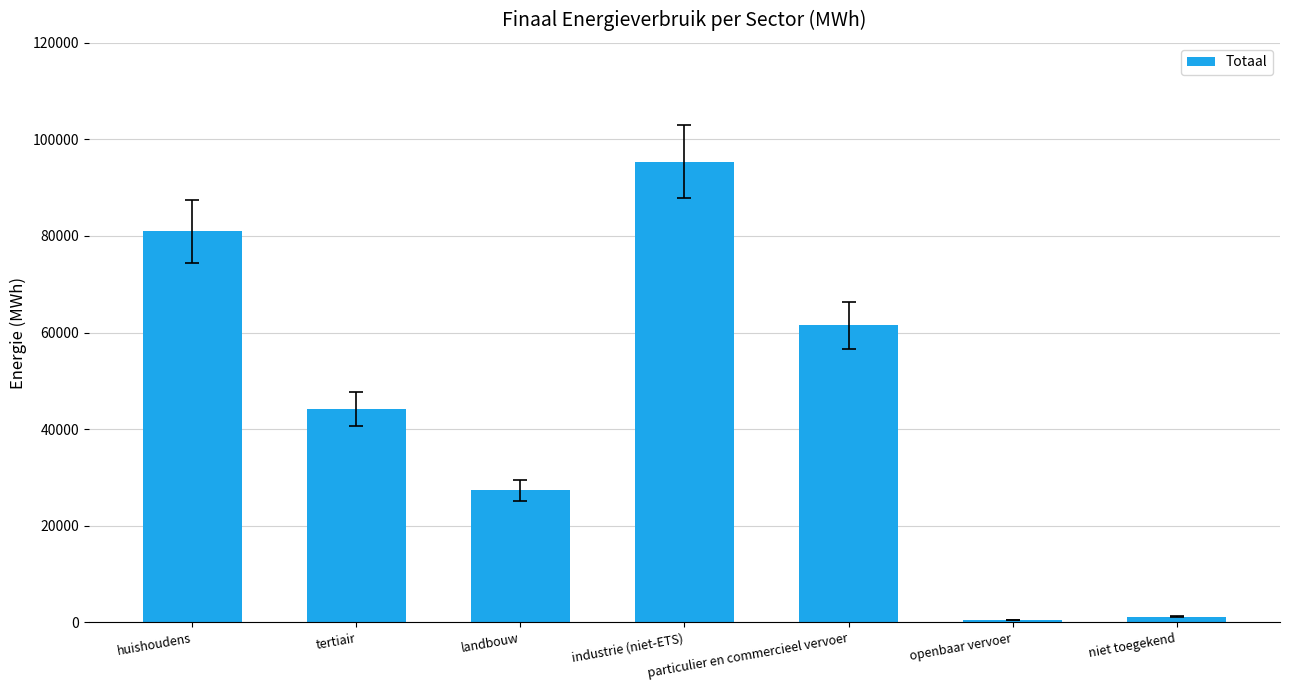

How many bars are there in total?

7